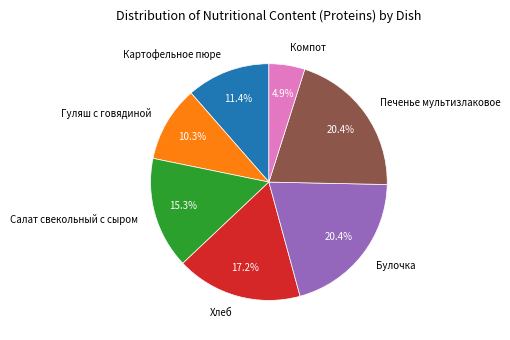

Which slice is the smallest?

Компот